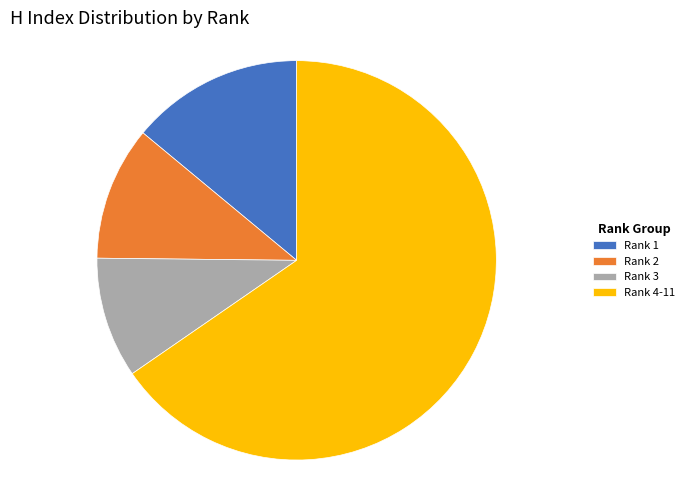

Which slice is the largest?

Rank 4-11